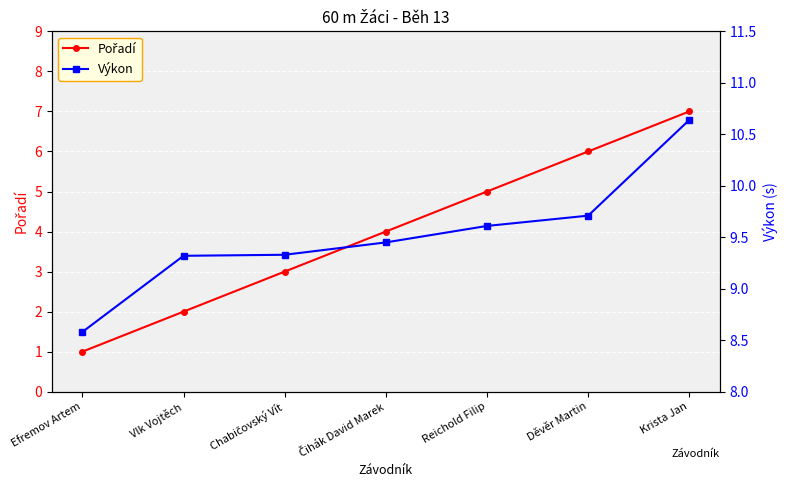

Which series has the widest spread of values?

Pořadí